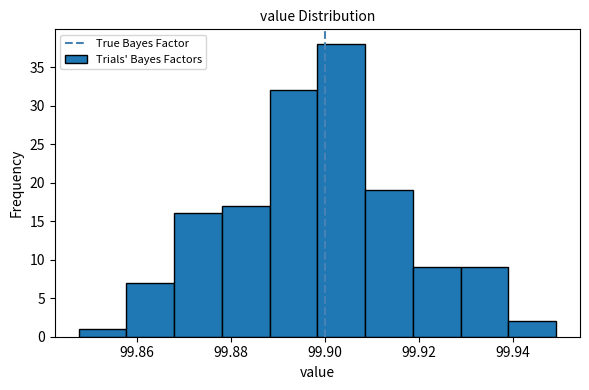

What is the height of the bar covering 99.868 to 99.878 on the x-axis? Neither the bar edges nor the heights are printed on the chart, so give them approximately, as read against the axes.

16